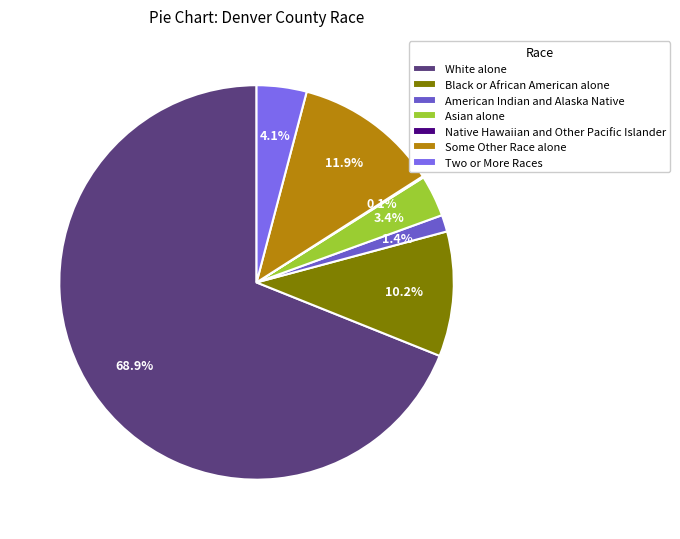

True or false: Asian alone accounts for 1% of the total.

False